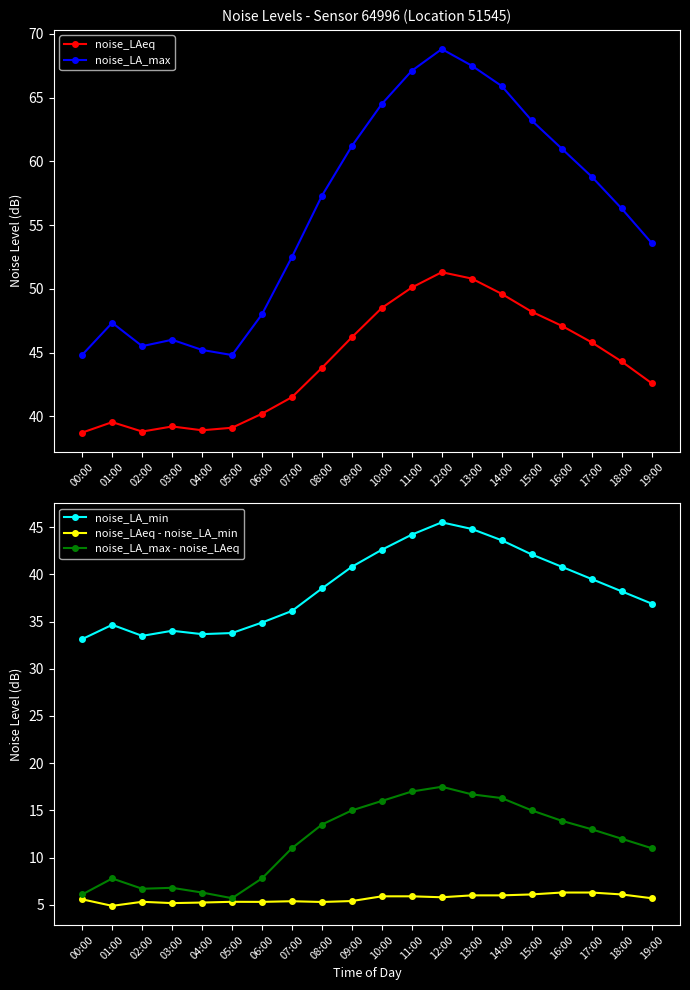

How many categories are shown in the chart?

20